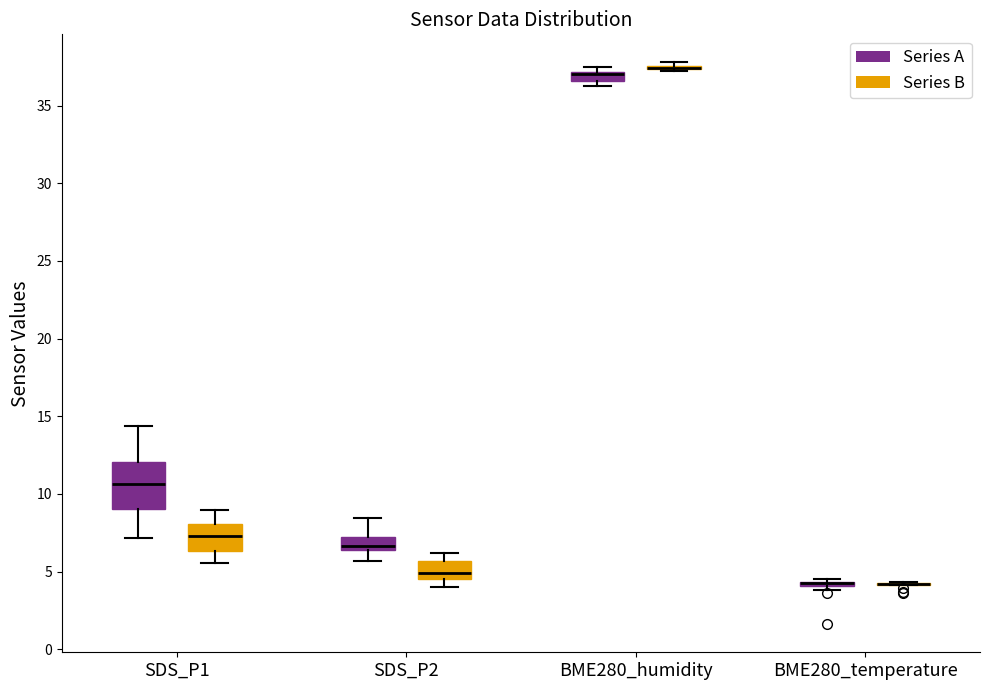

Comparing the boxes themselves (not the whiskers), which one is the tallest?

SDS_P1 (Series A)